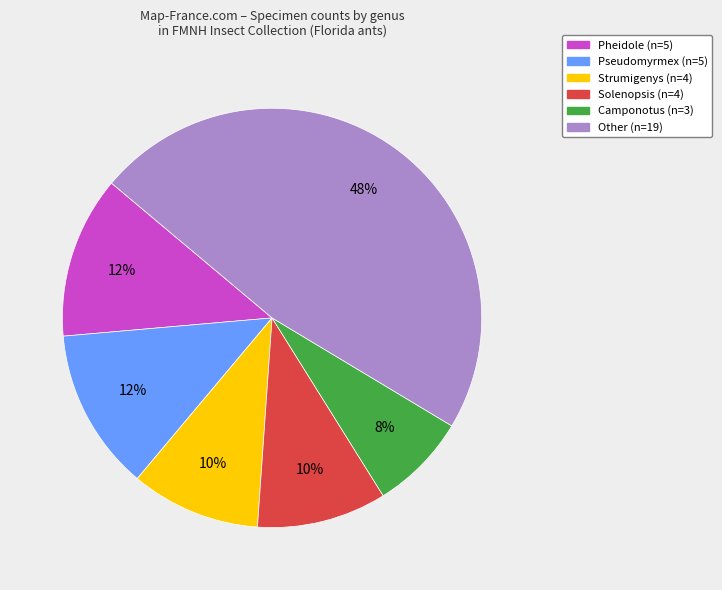

Is there a majority slice in this chart?

No